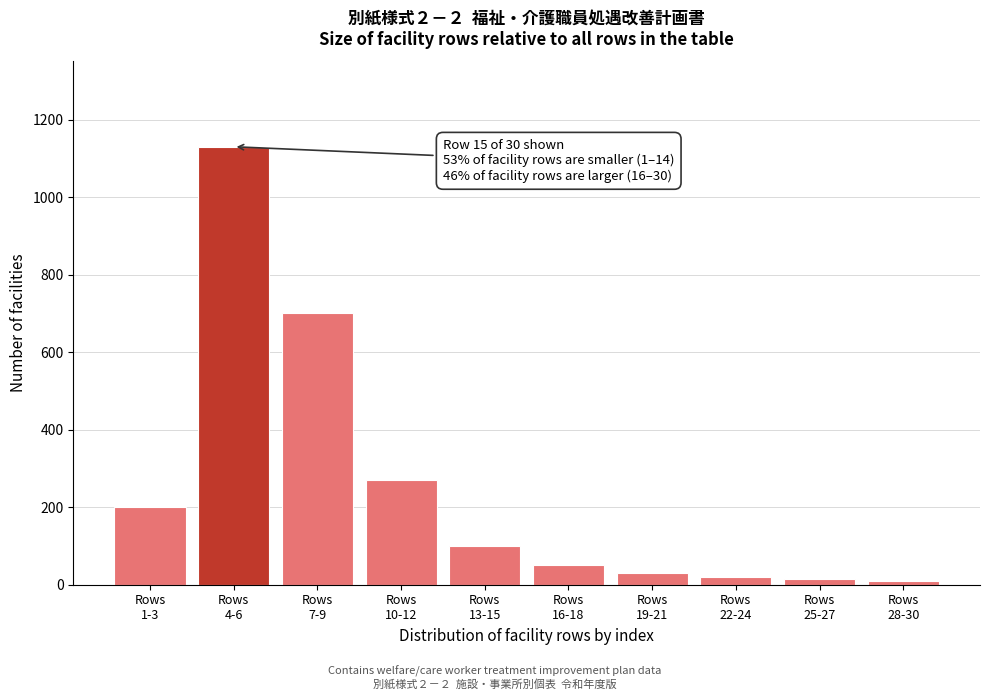

What is the sum of all values?

2525